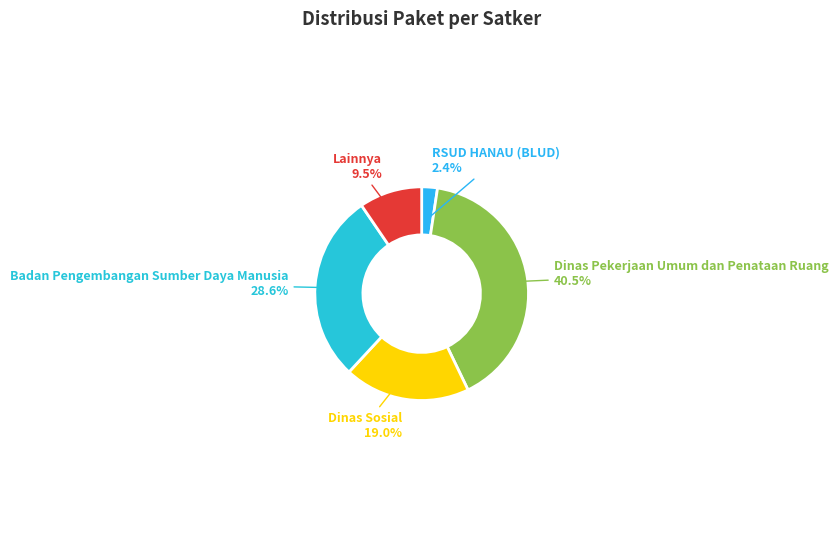

Which slice is the smallest?

RSUD HANAU (BLUD)